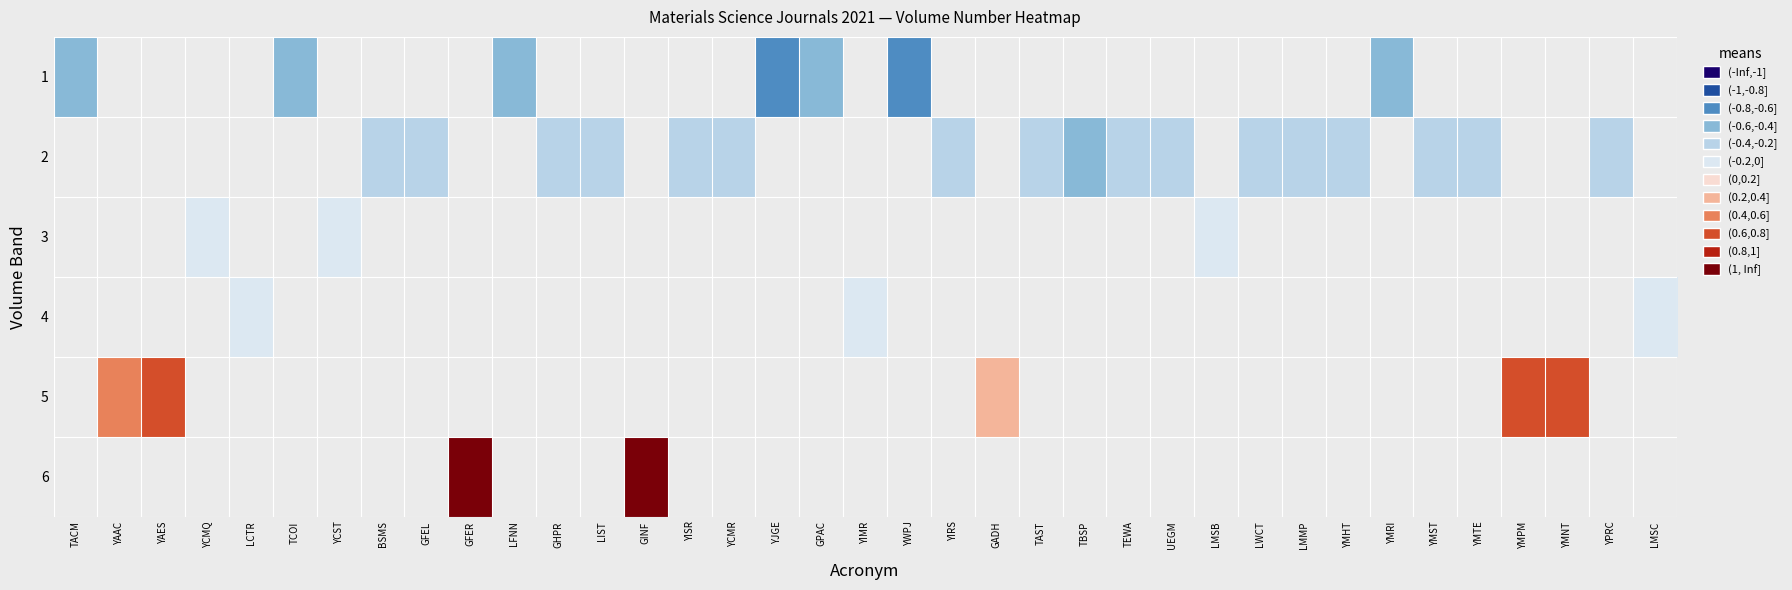

How many categories are shown in the chart?

37